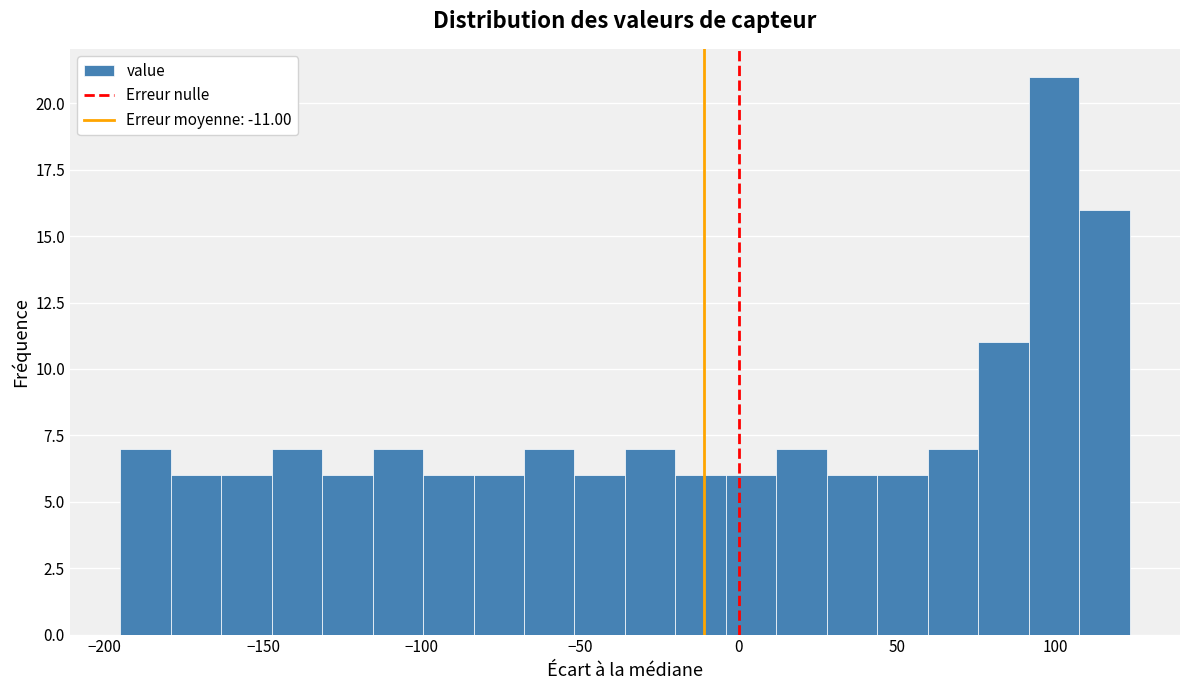

Read against the x-axis, roughly where is the centre of the tallest bar?

100